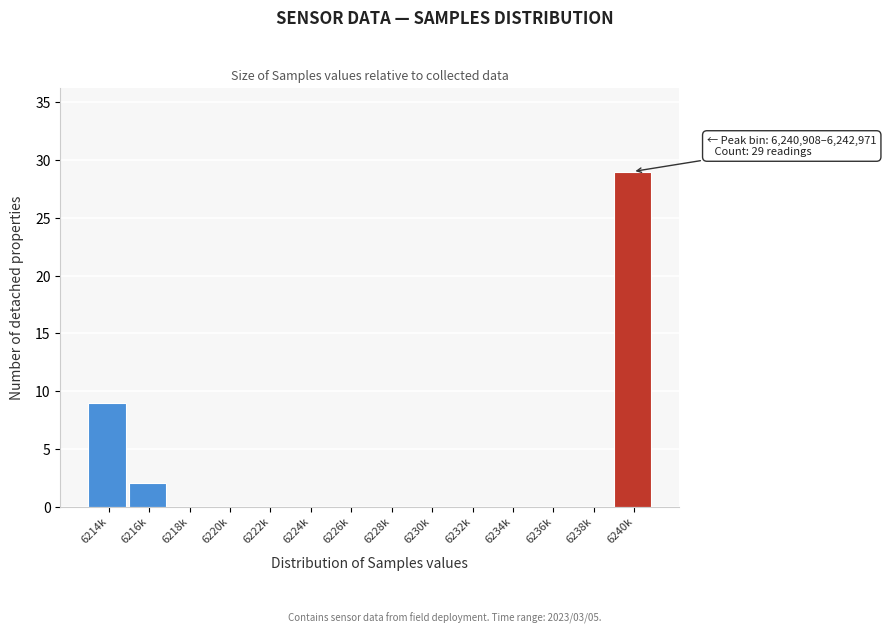

Reading left to right, transcribe all the data shown in this chart.

6214k=9	6216k=2	6218k=0	6220k=0	6222k=0	6224k=0	6226k=0	6228k=0	6230k=0	6232k=0	6234k=0	6236k=0	6238k=0	6240k=29